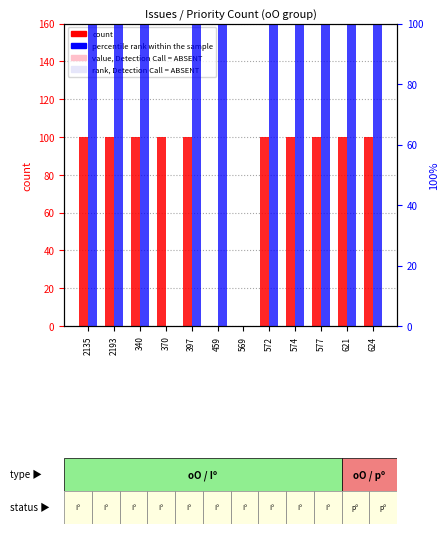

Between 2193 and 577, which is larger?

2193